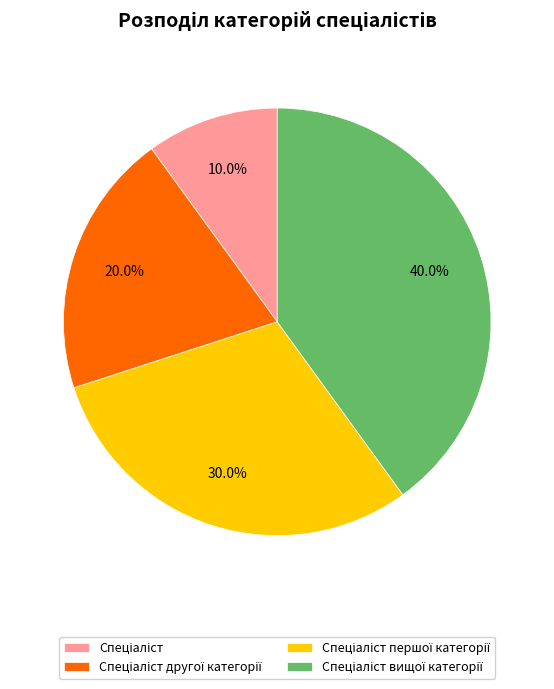

To the nearest percent, what is the difference between the largest and smallest slice percentages?

30%